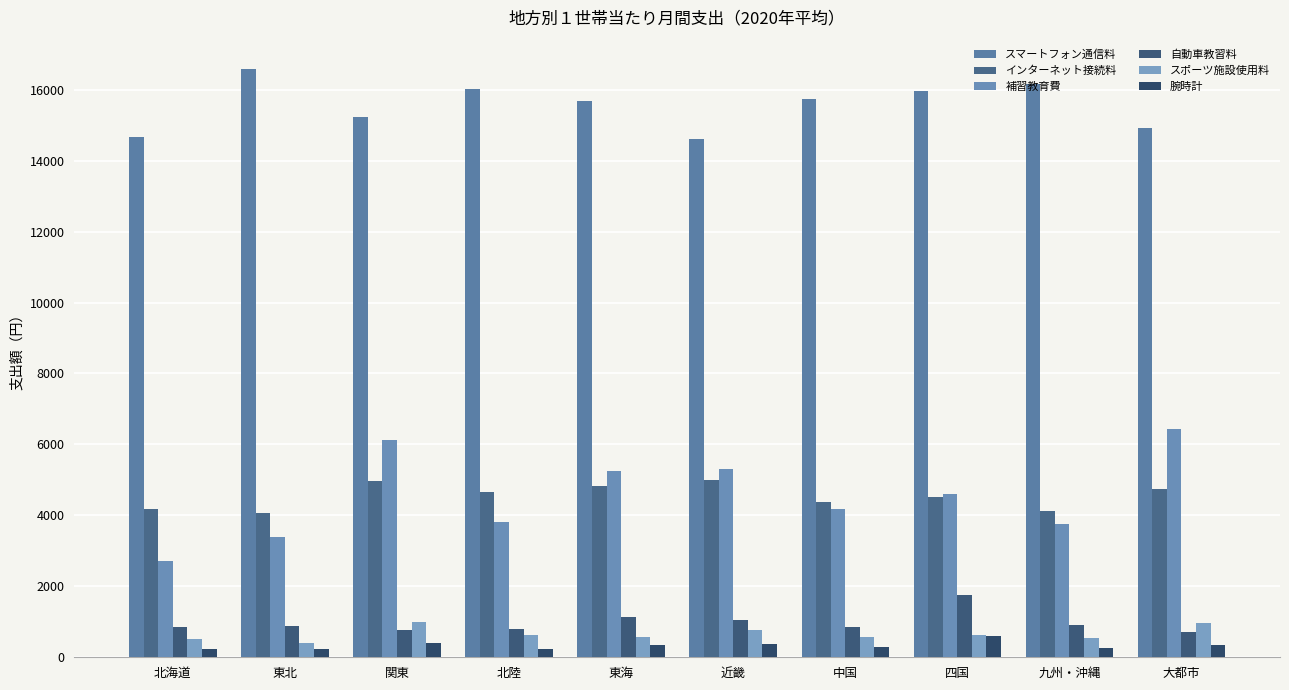

True or false: スポーツ施設使用料 has a value of 620 at 北陸.

True